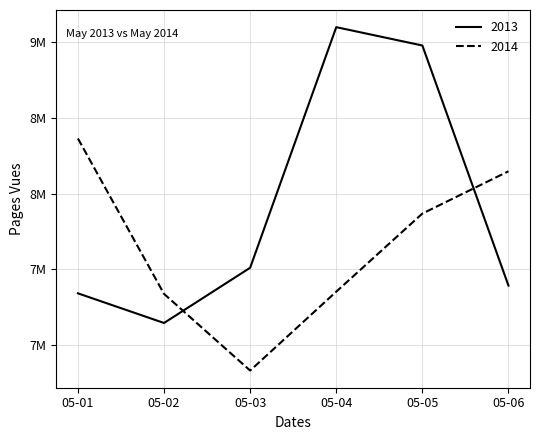

Is the value of 2014 at 05-02 greater than the value of 2013 at 05-03?

No